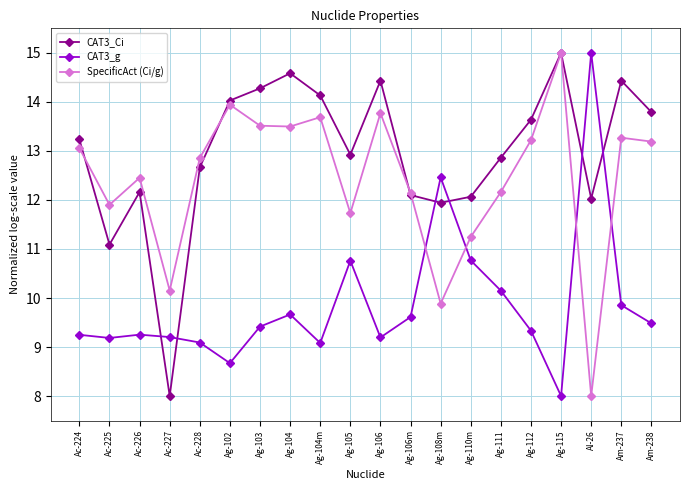

What is the sum of the CAT3_Ci values at Ag-111 and Ac-225?

24.0